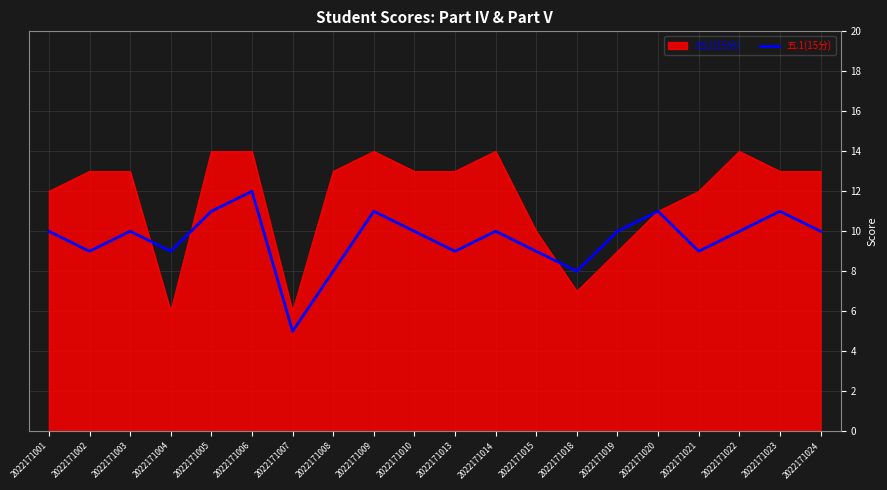

The 四.1(15分) series shows 10 at 2022171015. True or false?

True